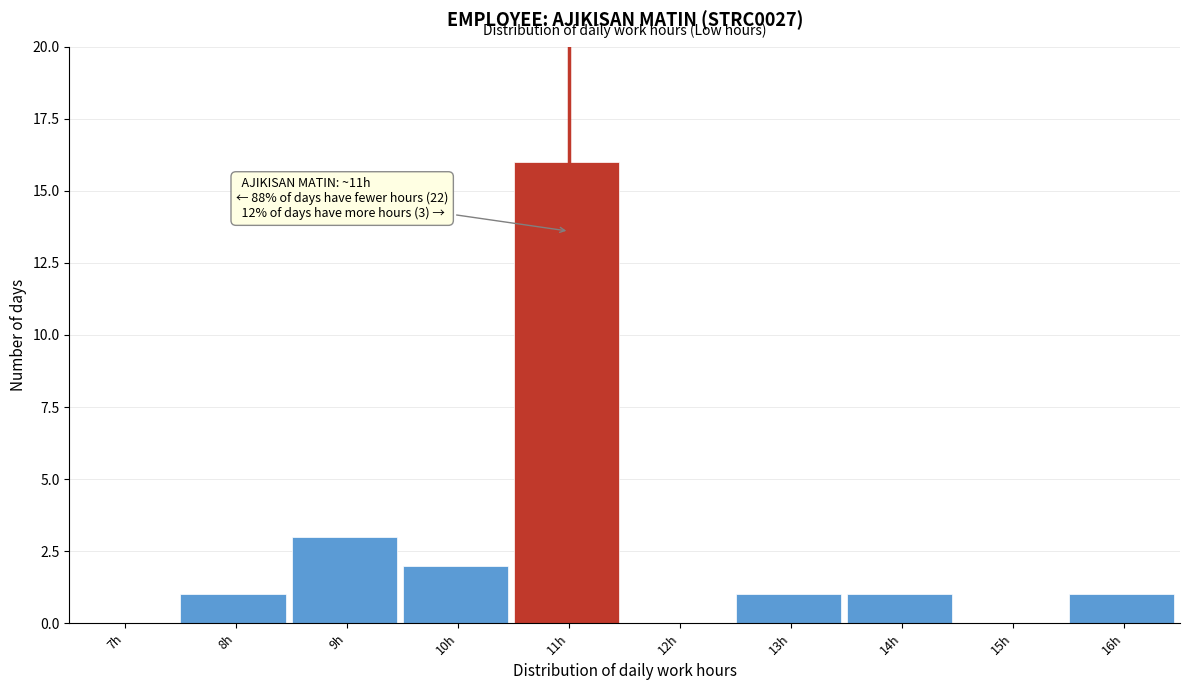

Reading right to left, list all the values displayed in this chart.

16h=1	15h=0	14h=1	13h=1	12h=0	11h=16	10h=2	9h=3	8h=1	7h=0